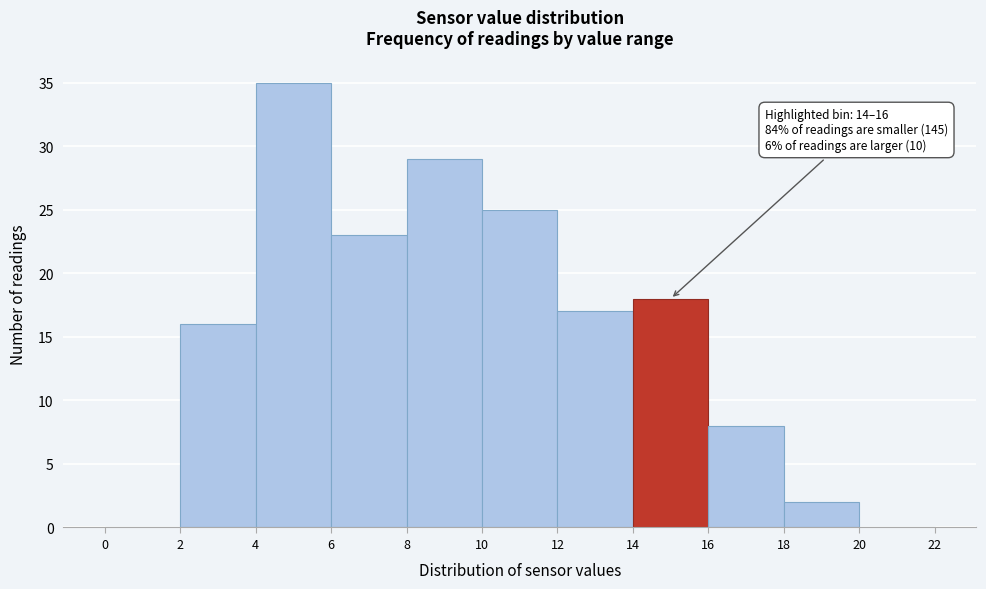

Which range on the x-axis has the tallest bar?

4 to 6